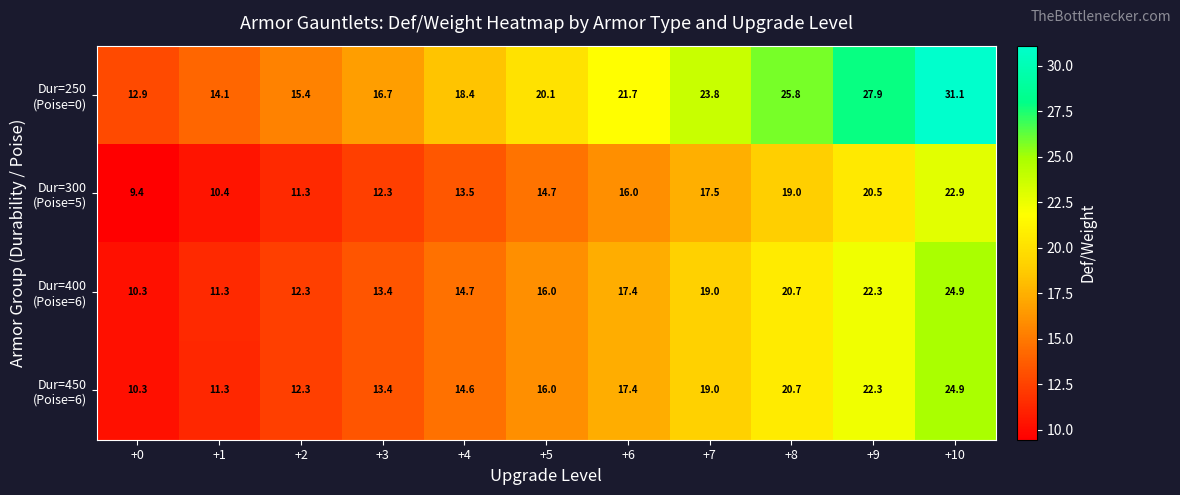

What is the minimum value shown in the chart?

9.4